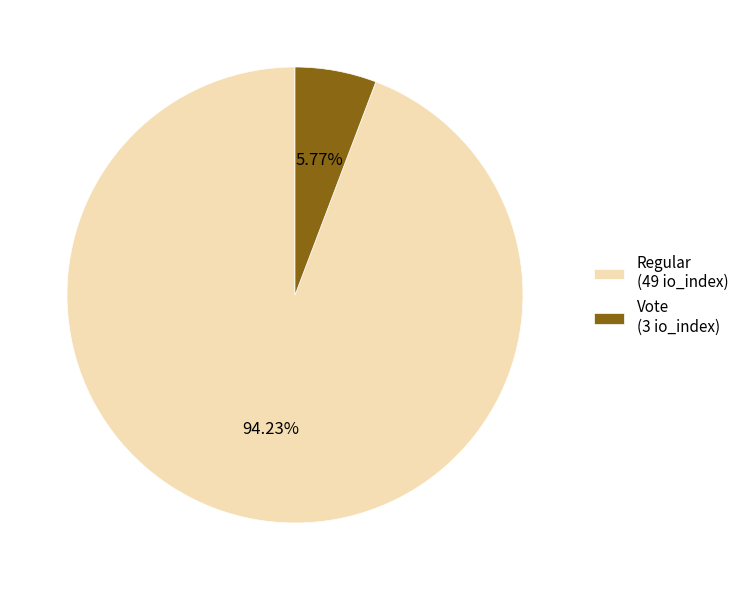

Do Regular (49 io_index) and Vote (3 io_index) together represent more than half of the pie?

Yes